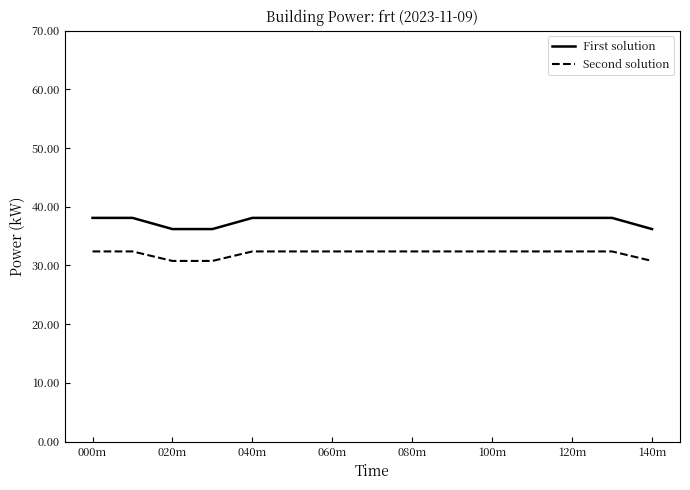

Rank the series by their maximum value, from highest to lowest.

First solution, Second solution